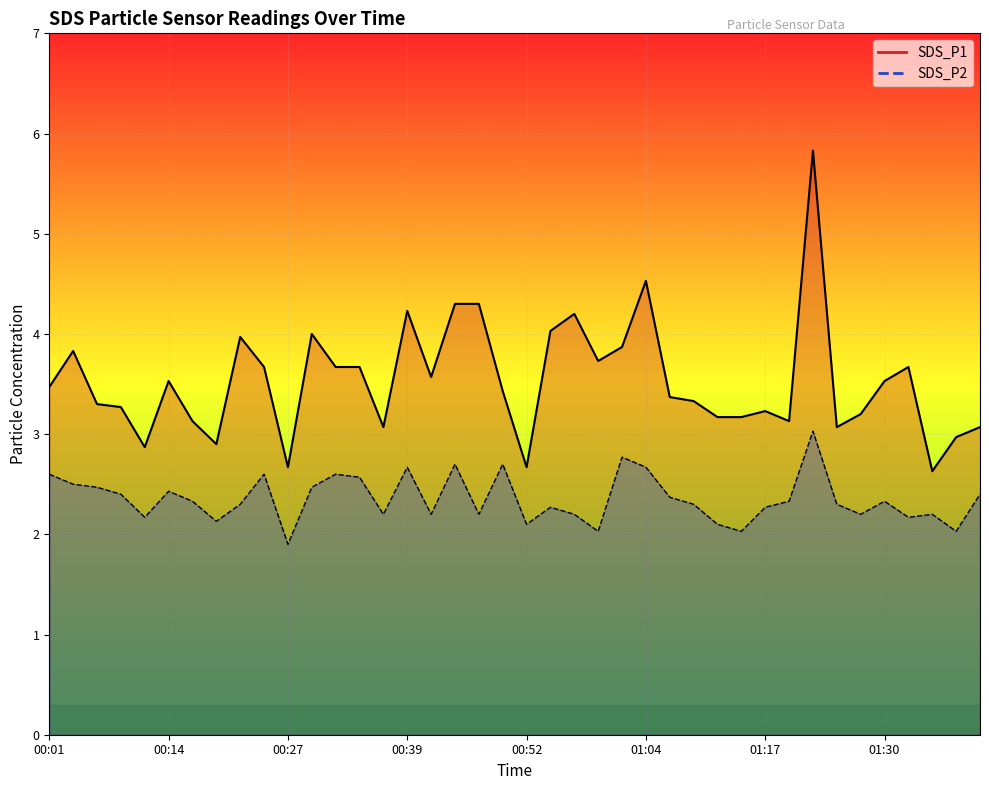

Count the number of data series in this chart.

2